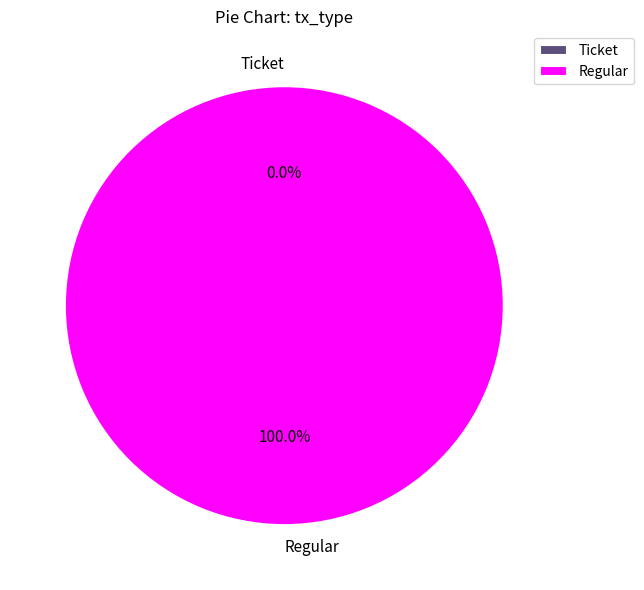

What is the smallest slice in the pie chart?

Ticket